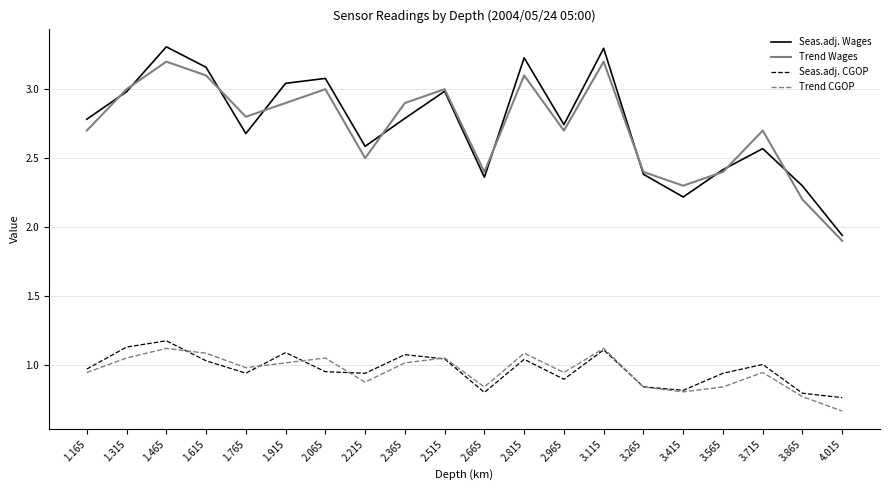

What is the total value across all series at 4.015?

5.3